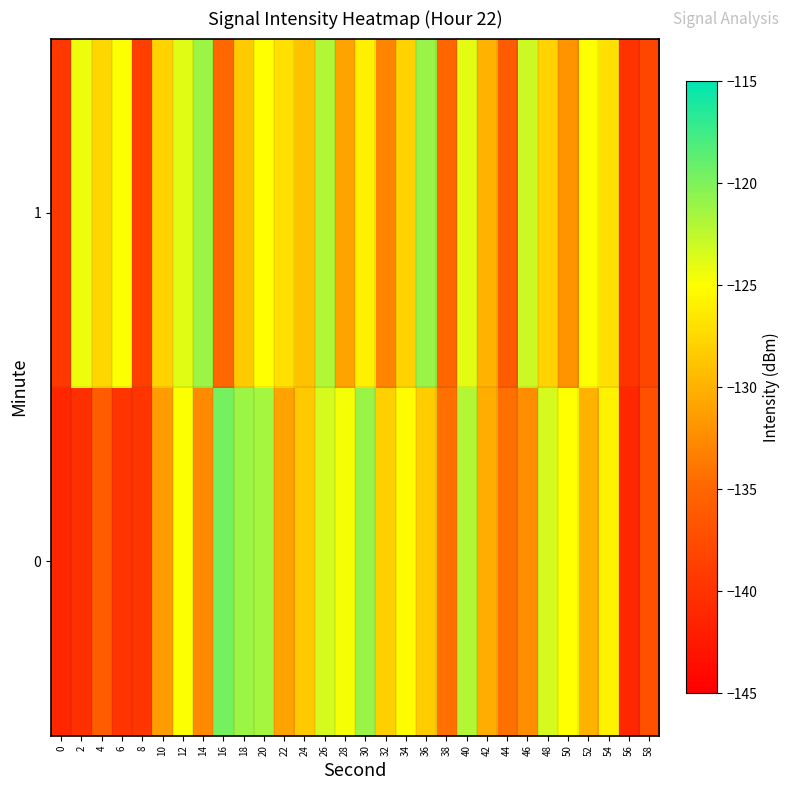

Reading left to right, transcribe all the data shown in this chart.

0: 0=-141.2	2=-140.3	4=-136.0	6=-139.8	8=-139.7	10=-131.4	12=-124.9	14=-132.7	16=-119.6	18=-121.1	20=-121.5	22=-131.0	24=-128.6	26=-123.4	28=-124.7	30=-121.0	32=-128.1	34=-125.3	36=-128.3	38=-134.3	40=-122.1	42=-130.3	44=-134.2	46=-132.3	48=-123.3	50=-125.1	52=-130.0	54=-125.8	56=-141.2	58=-137.1
1: 0=-139.4	2=-124.4	4=-127.6	6=-124.9	8=-138.8	10=-128.0	12=-123.9	14=-121.1	16=-134.8	18=-128.4	20=-125.0	22=-127.0	24=-129.0	26=-122.0	28=-131.0	30=-126.0	32=-133.0	34=-128.0	36=-121.0	38=-135.0	40=-124.0	42=-130.0	44=-136.0	46=-123.0	48=-128.0	50=-132.0	52=-125.0	54=-127.0	56=-140.0	58=-138.0